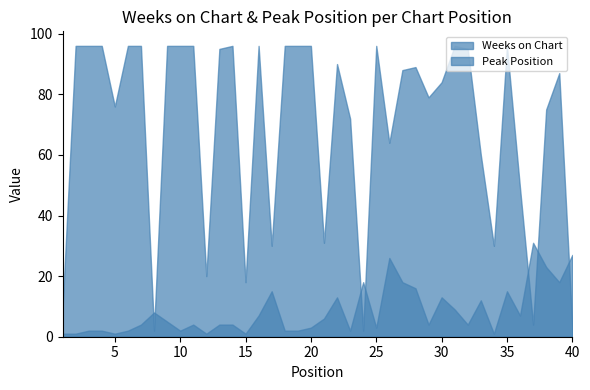

Which series has the largest total across all categories?

Weeks on Chart